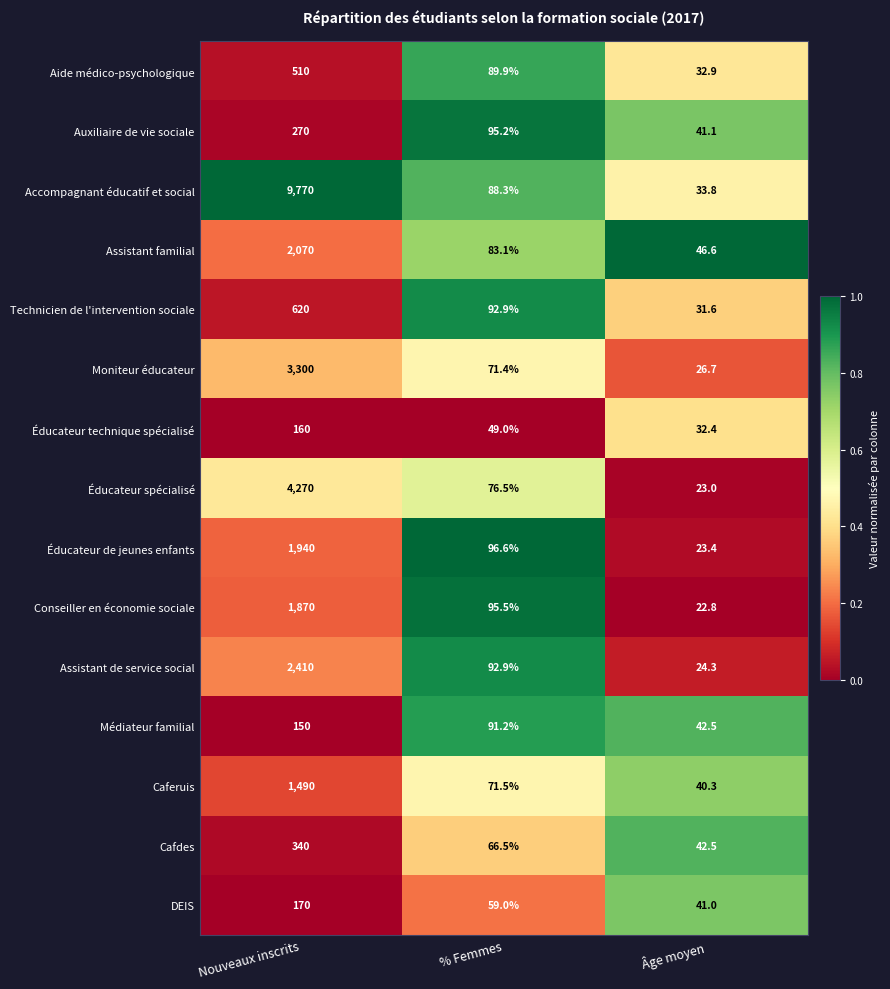

What is the greatest value displayed?

9770.0